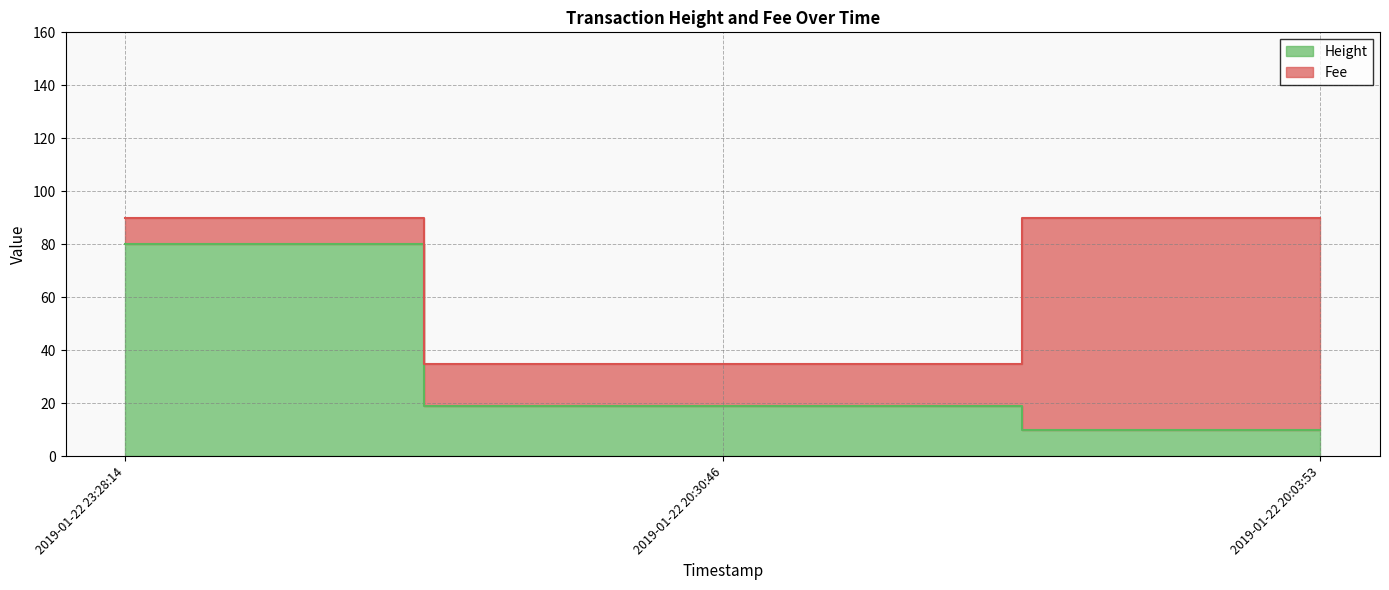

Rank the categories by value from lowest to highest.

2019-01-22 20:03:53, 2019-01-22 20:30:46, 2019-01-22 23:28:14